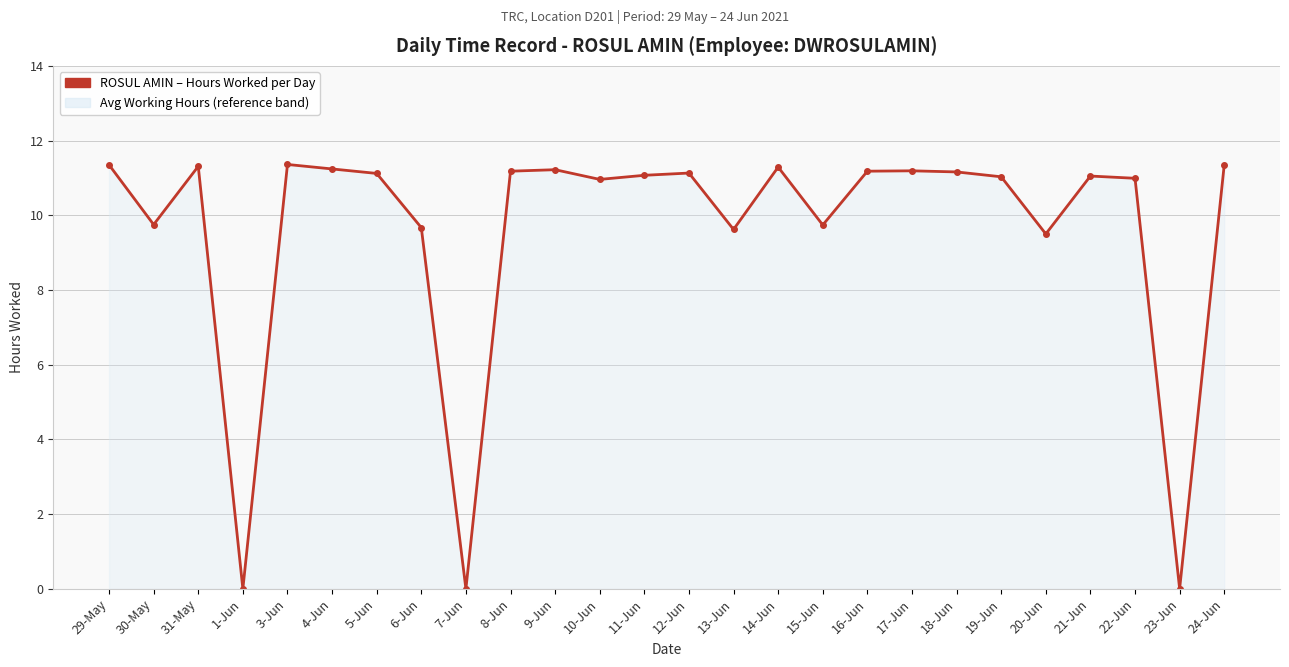

Which has a higher value, 29-May or 1-Jun?

29-May